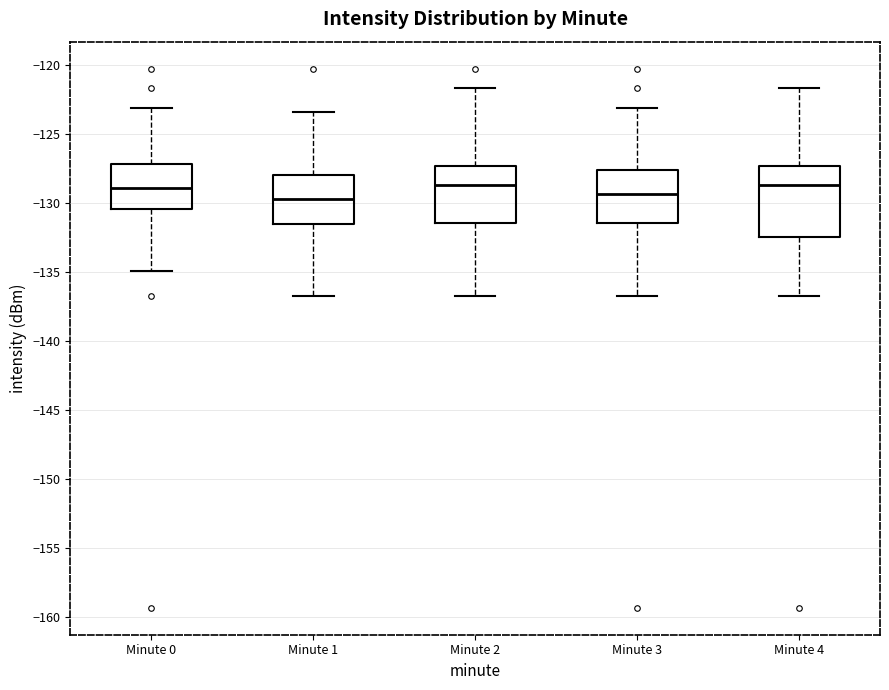

Where is the upper edge of the box for Minute 2 on the y-axis? The values are not printed on the chart, so give them approximately, as read against the axis.

-127.5